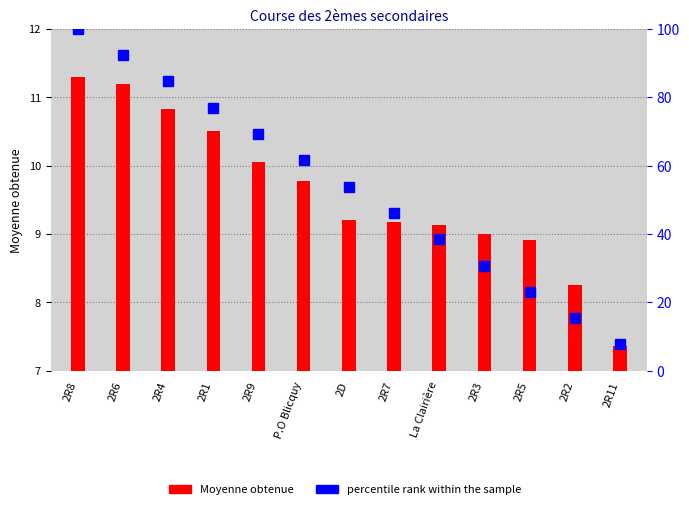

What is the spread (max minus min) of values at 2R9?

59.2